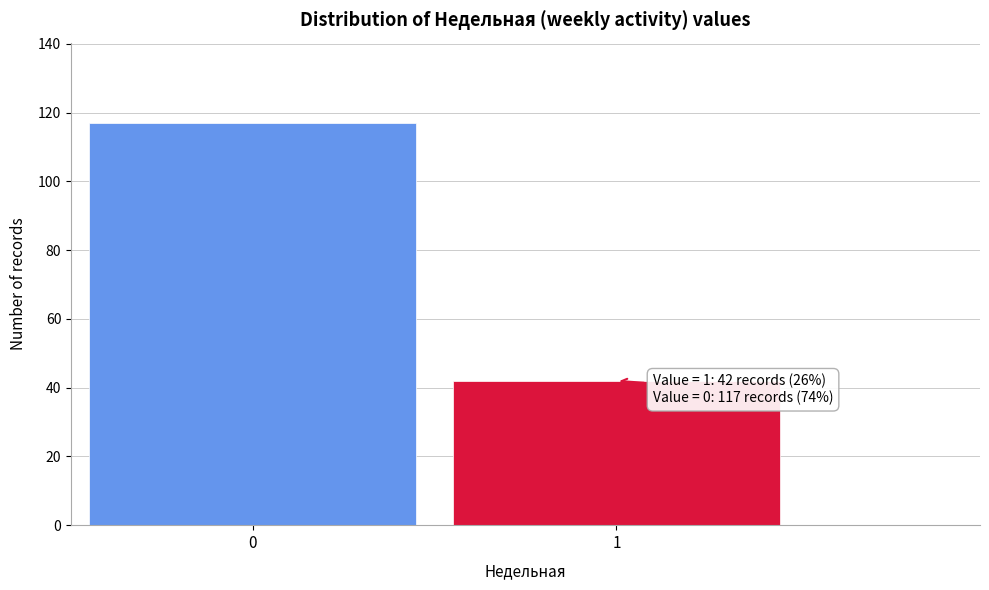

Reading left to right, transcribe all the data shown in this chart.

0=117	1=42